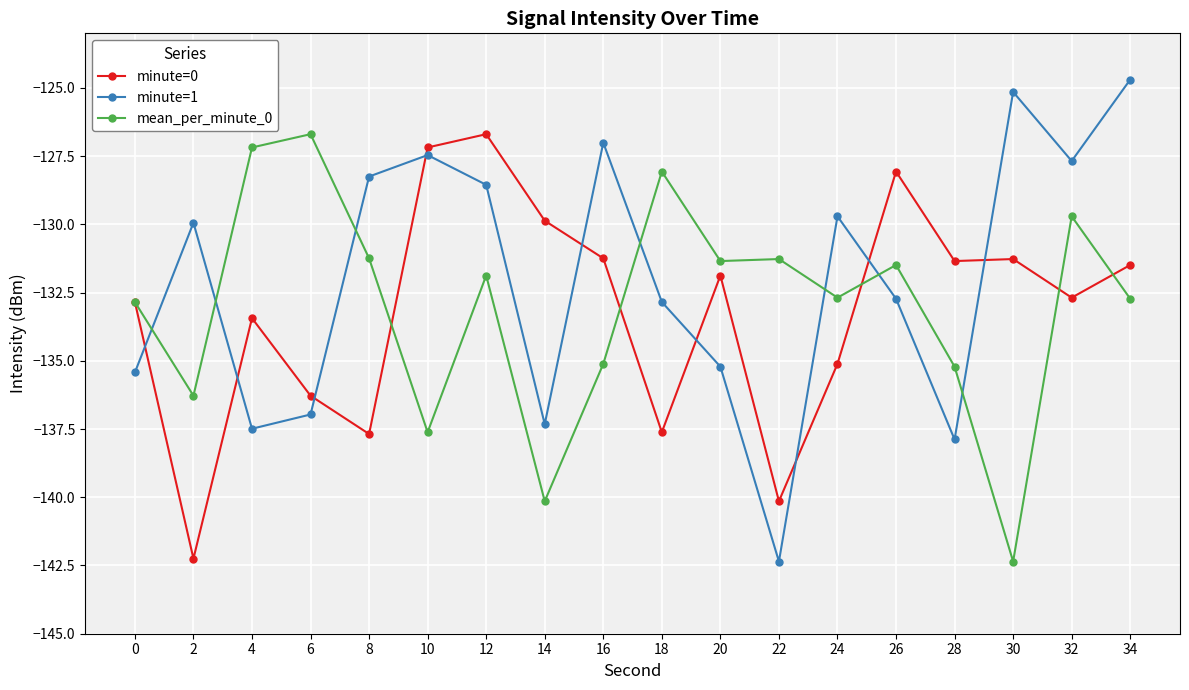

What are all the series names shown in the legend?

minute=0, minute=1, mean_per_minute_0